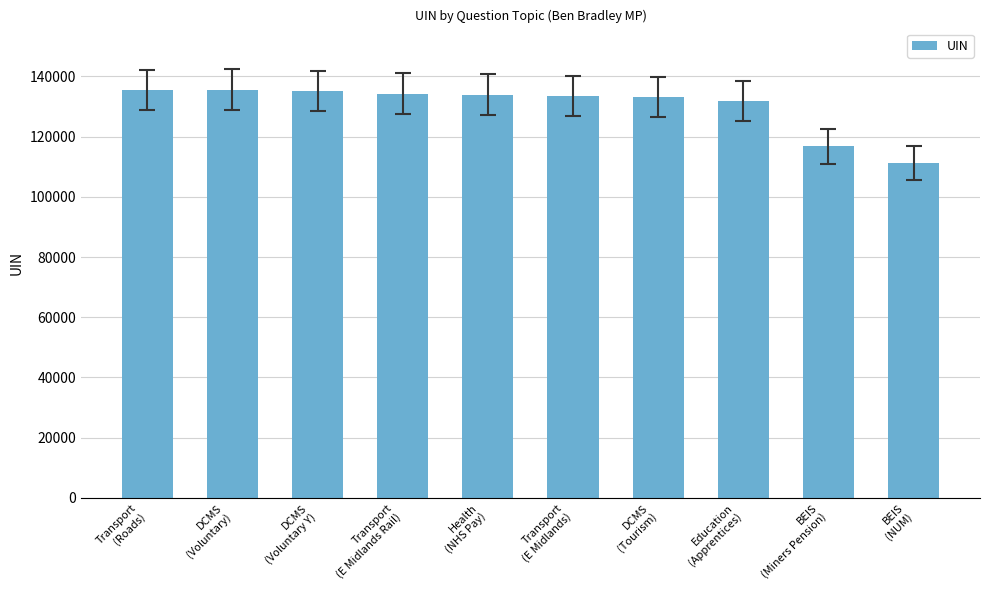

What is the sum of the values at Health
(NHS Pay) and DCMS
(Voluntary Y)?

269036